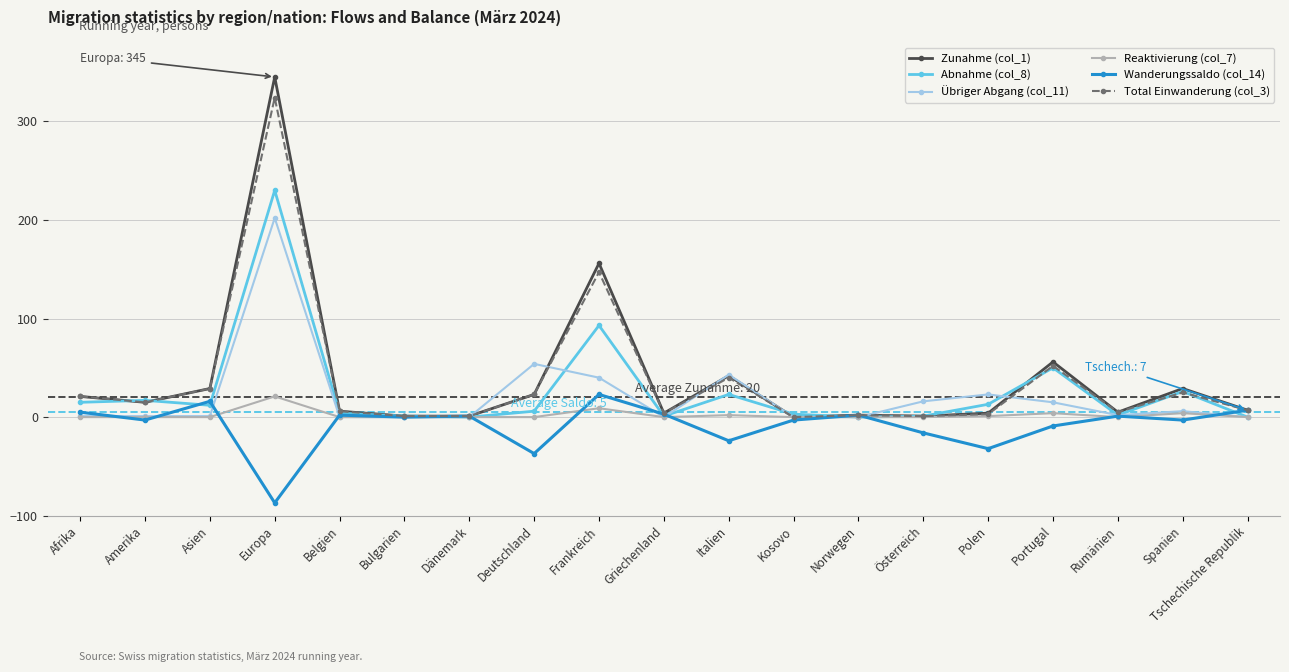

How many data points does each series have?

19